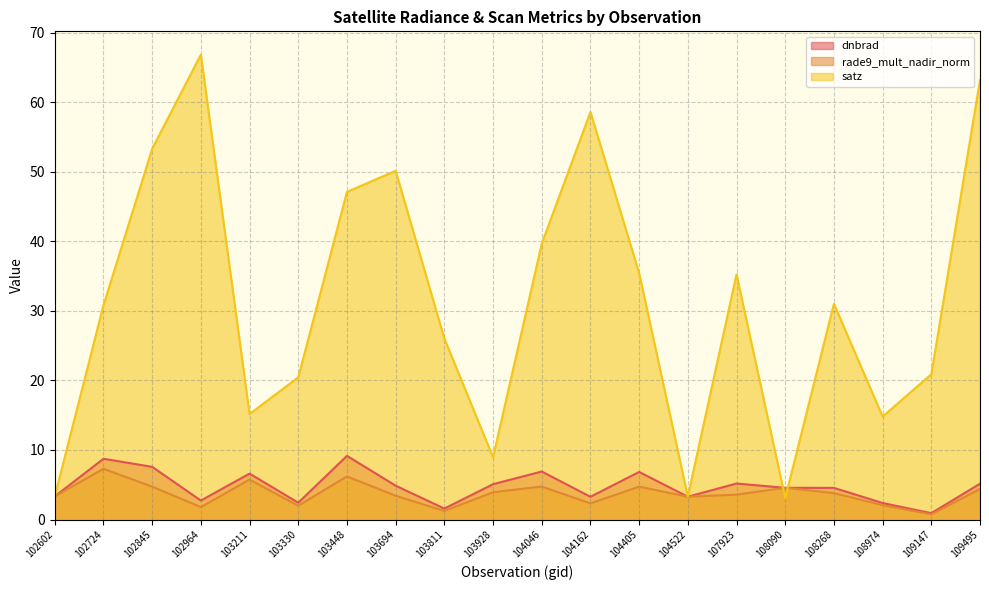

Where does the satz series first go above 31?

102845